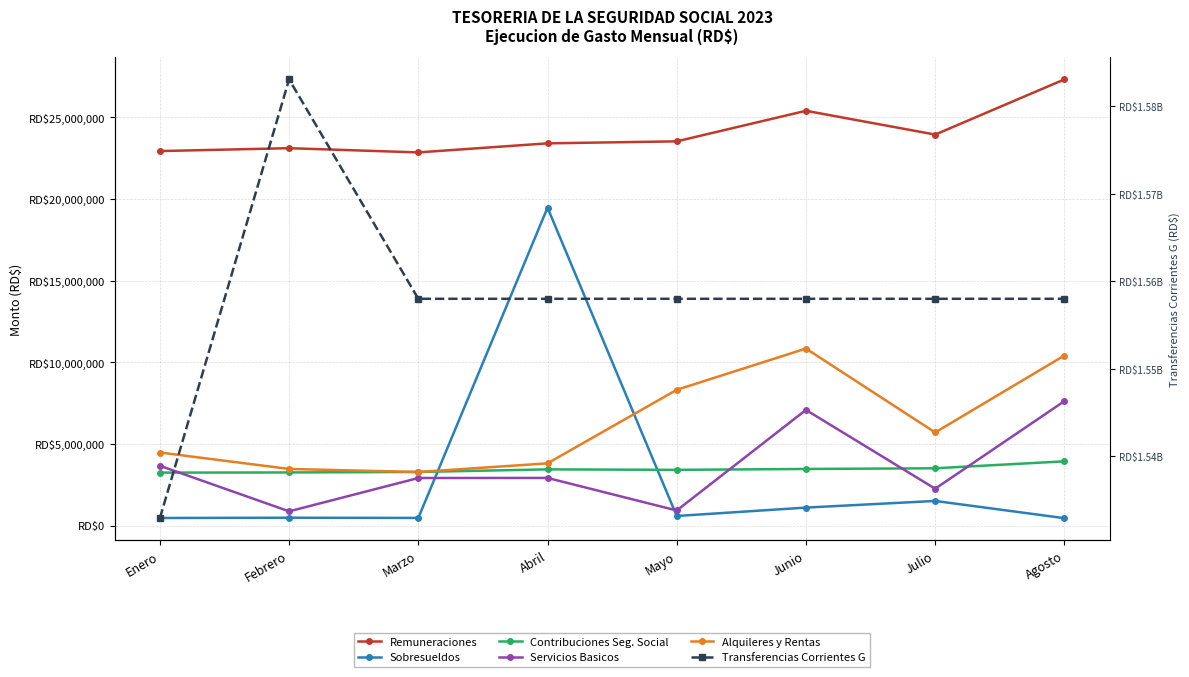

Does the chart display data point markers on the line(s)?

Yes